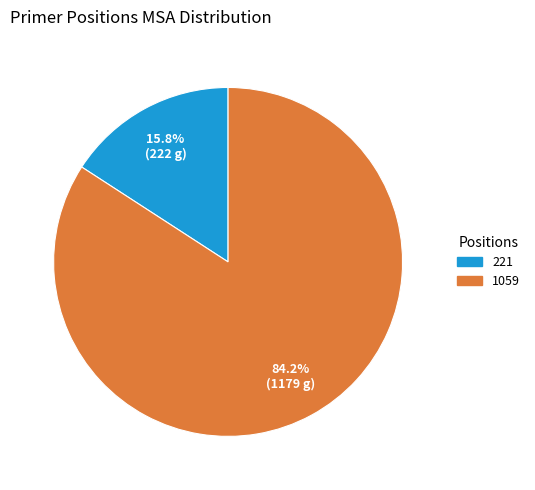

Rank the categories by value from highest to lowest.

1059, 221